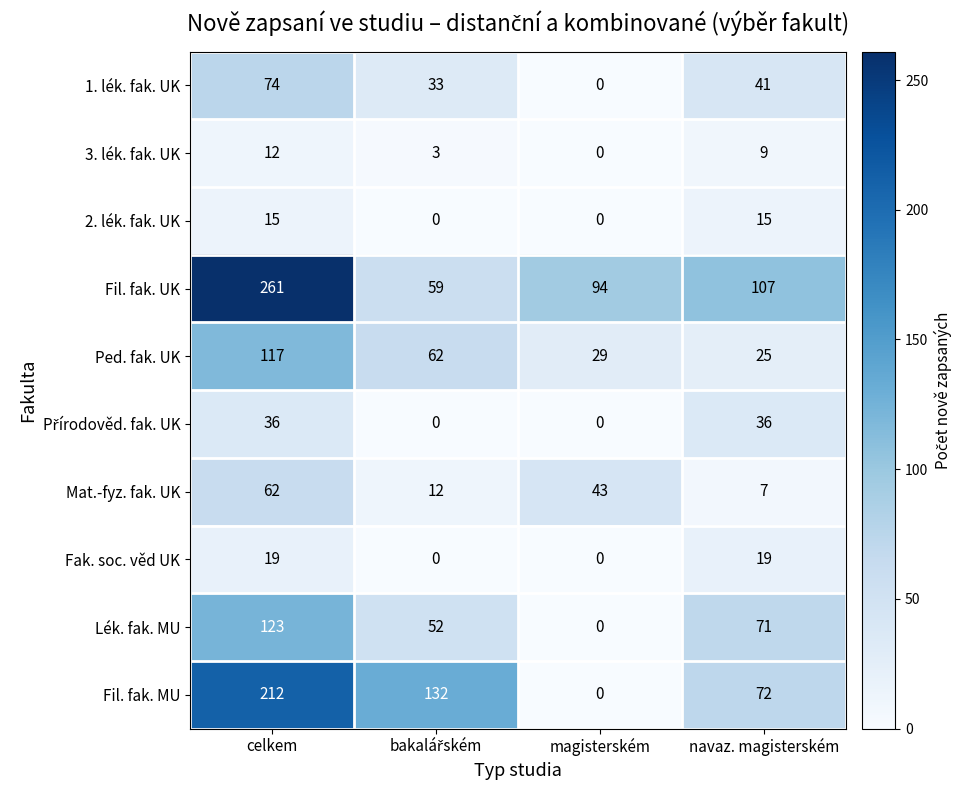

Count the number of data series in this chart.

10